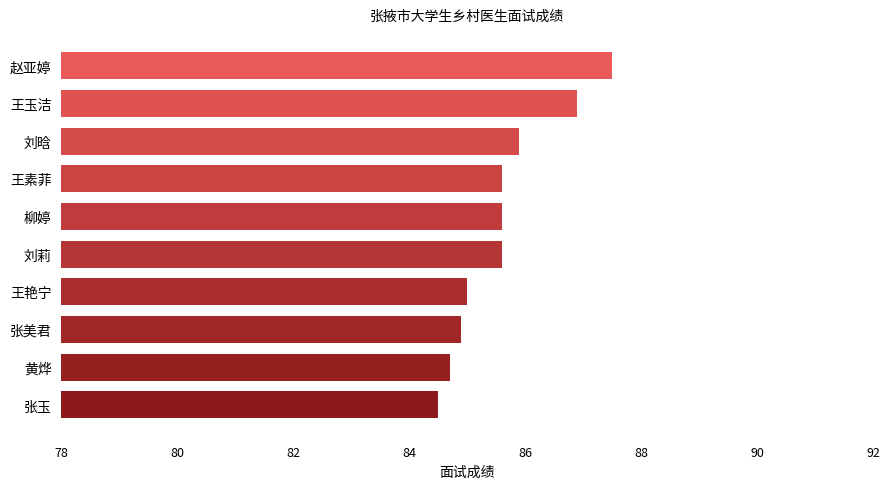

Which label corresponds to the largest value in the chart?

赵亚婷